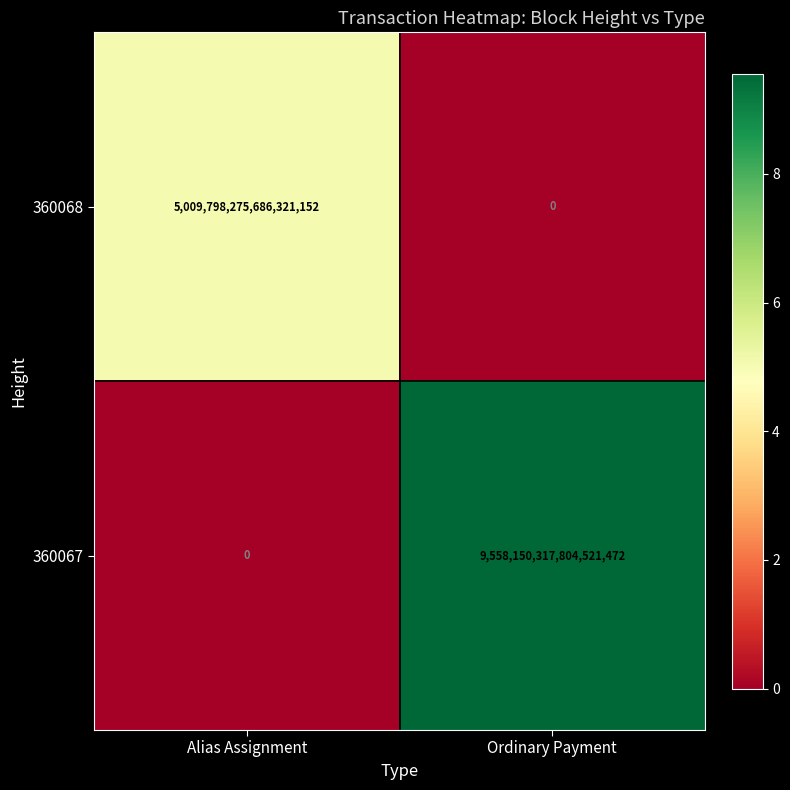

The value of 360067 at Alias Assignment is -4895300242584061952. True or false?

False